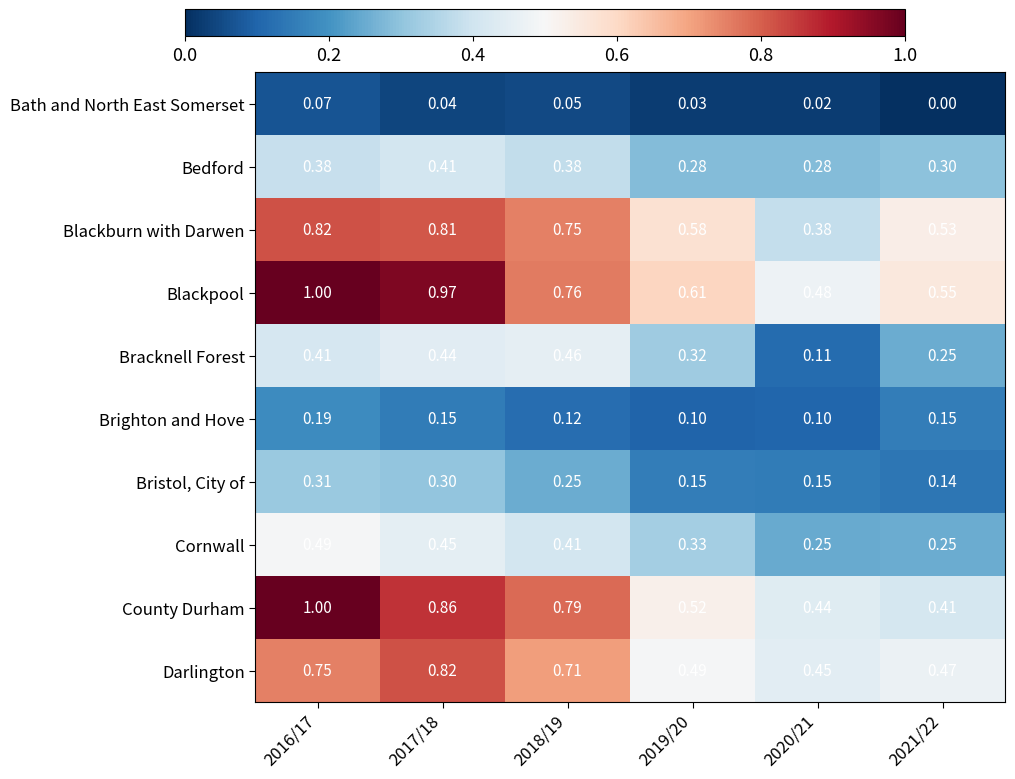

Which series has the largest total across all categories?

Blackpool